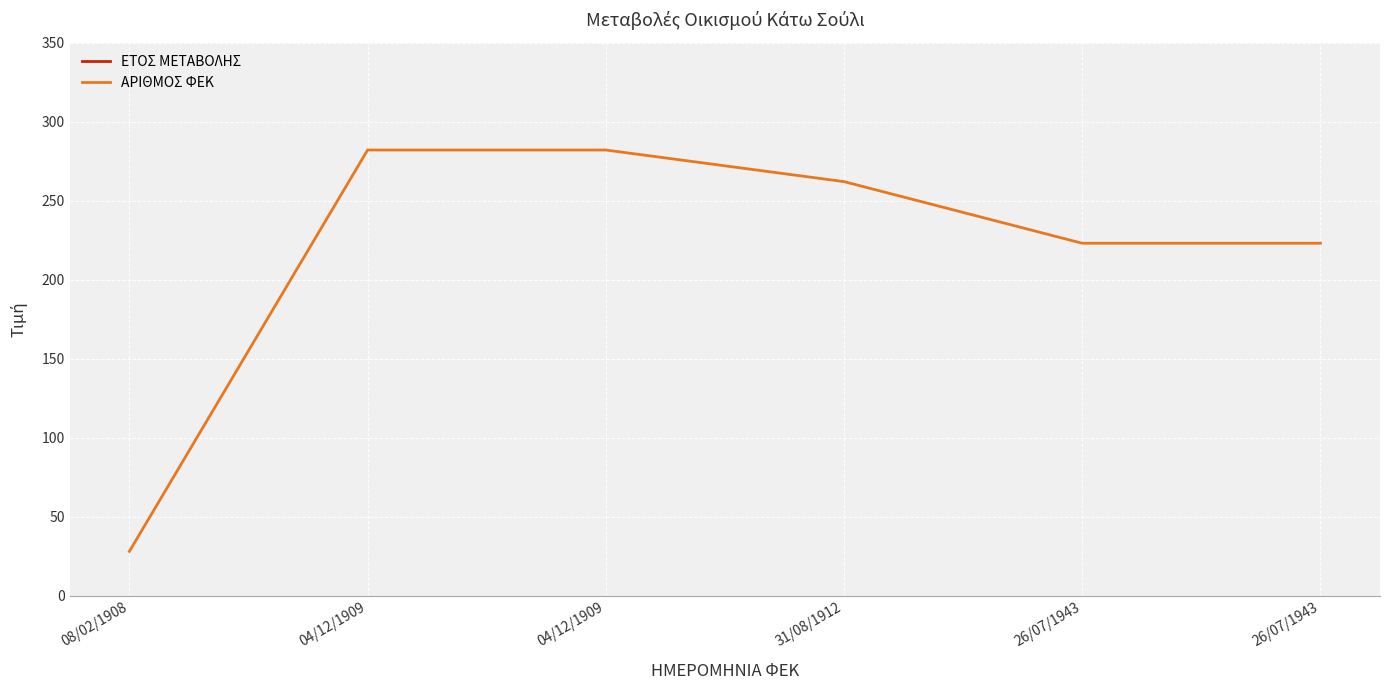

What value does the ΕΤΟΣ ΜΕΤΑΒΟΛΗΣ series have at 26/07/1943, to the nearest 10?

1940